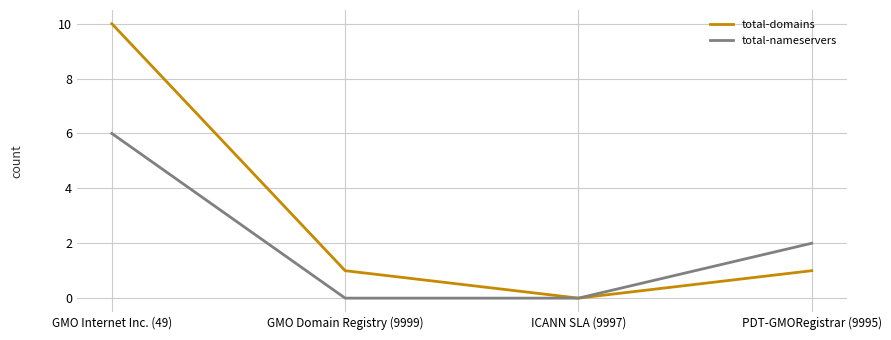

True or false: total-nameservers has a value of -2 at ICANN SLA (9997).

False